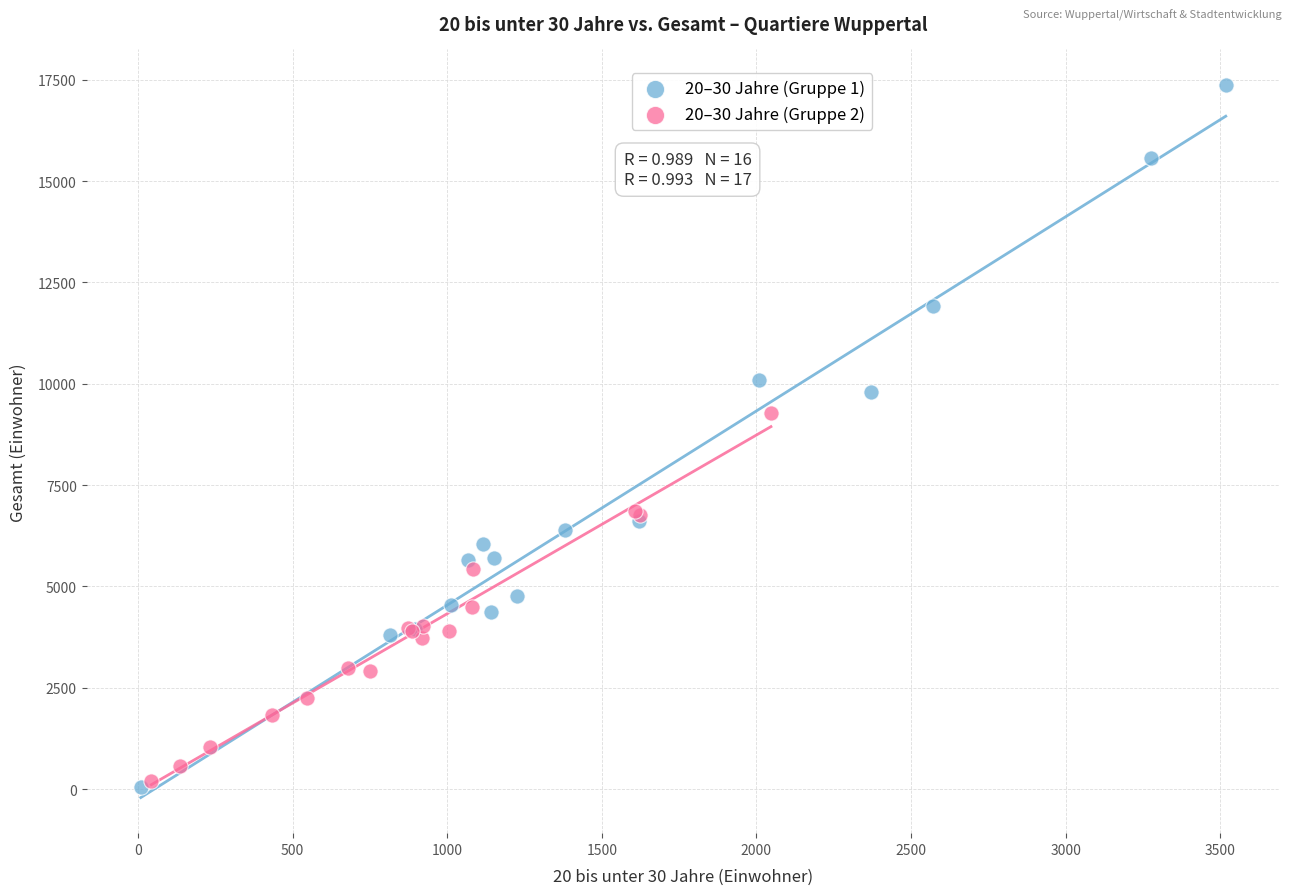

Which series has the largest Y range (max minus min)?

20–30 Jahre (Gruppe 1)